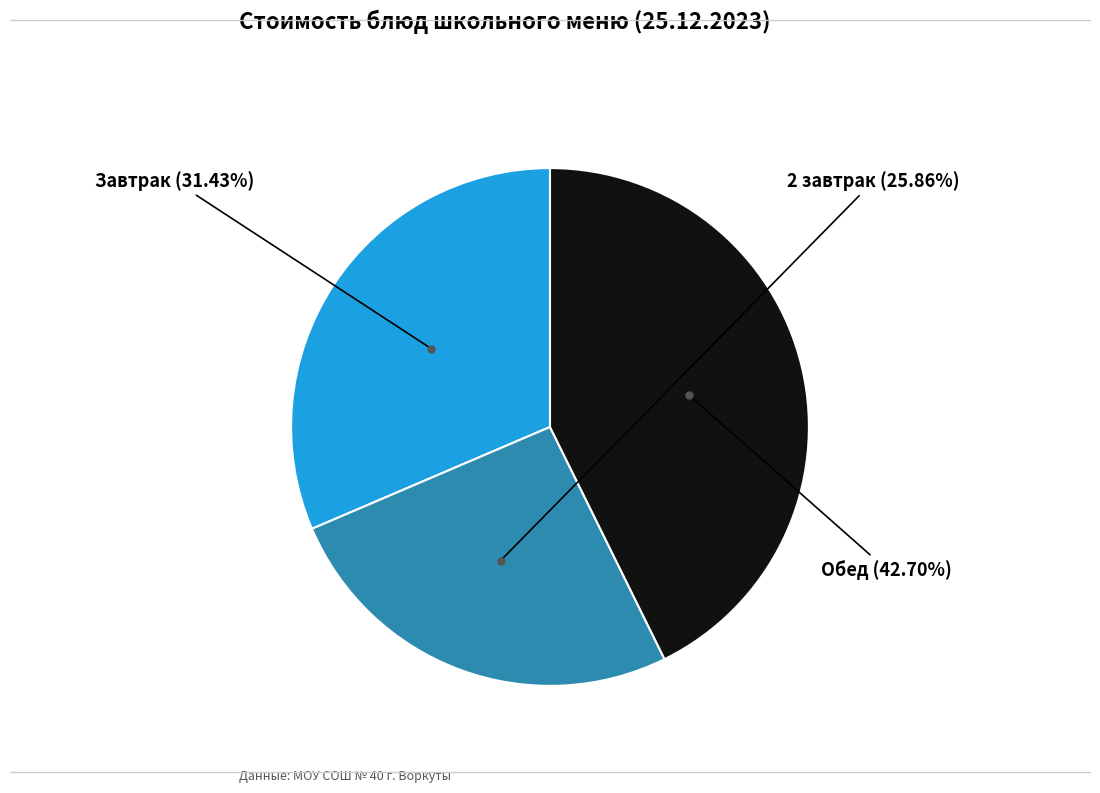

Does any single category account for the majority?

No